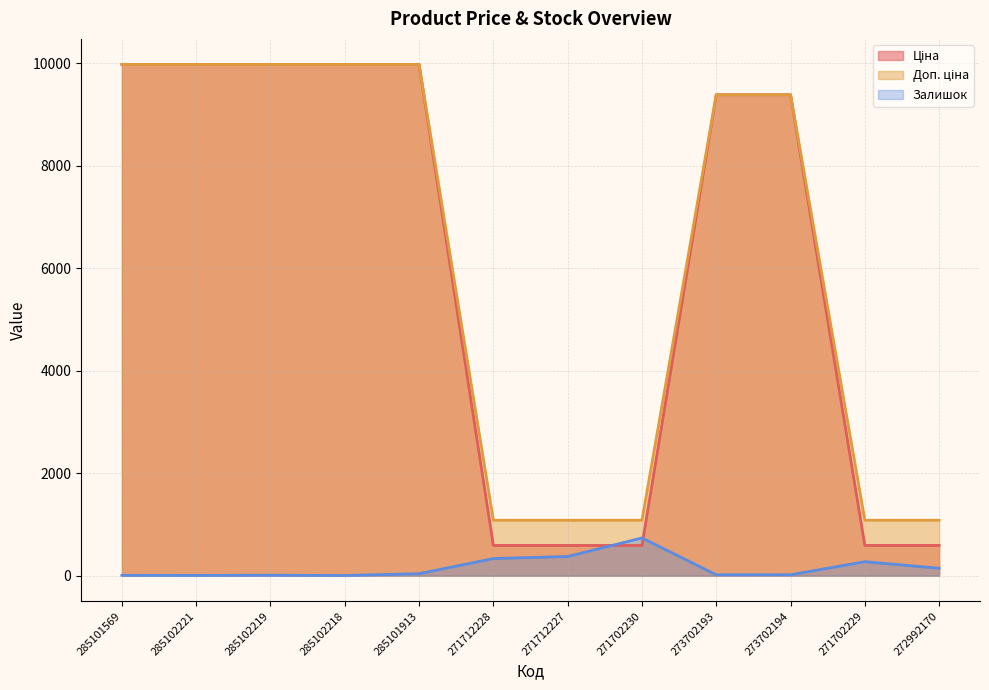

The value of Ціна at 285102218 is 15459.0. True or false?

False